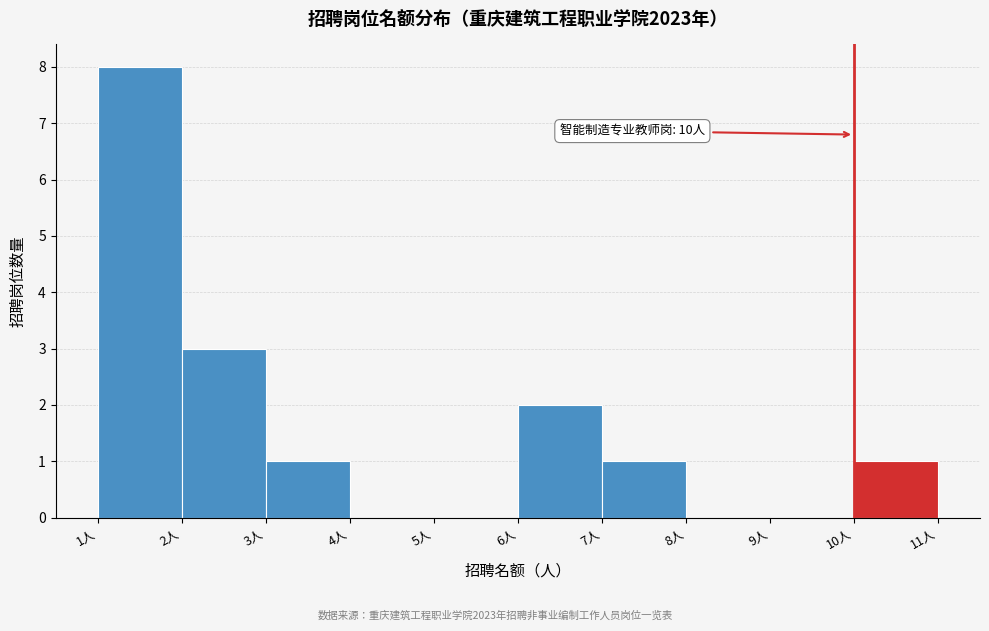

Over which range of the x-axis is the bar tallest?

1 to 2